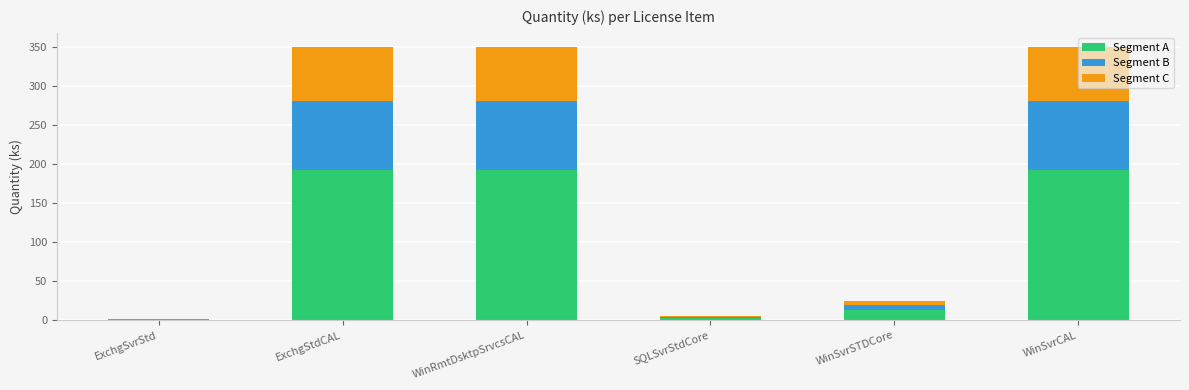

What is the sum of all Segment A values?

595.7